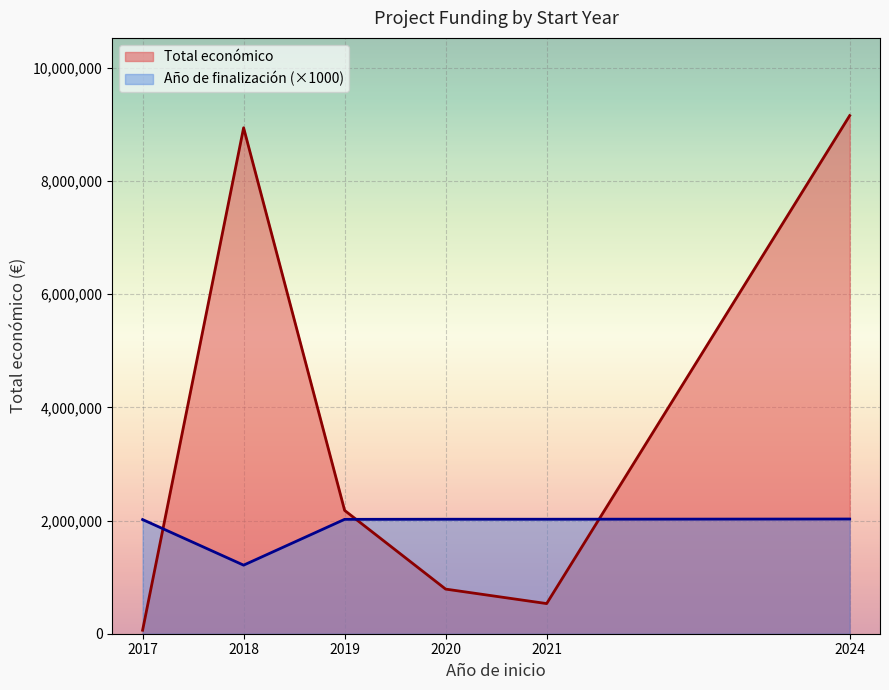

Rank the series by their maximum value, from lowest to highest.

Año de finalización (×1000), Total económico